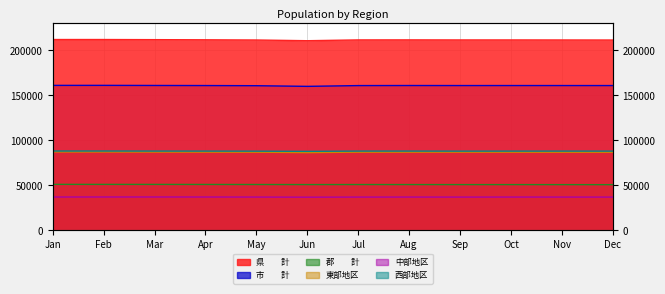

What are all the series names shown in the legend?

県　　計, 市　　計, 郡　　計, 東部地区, 中部地区, 西部地区